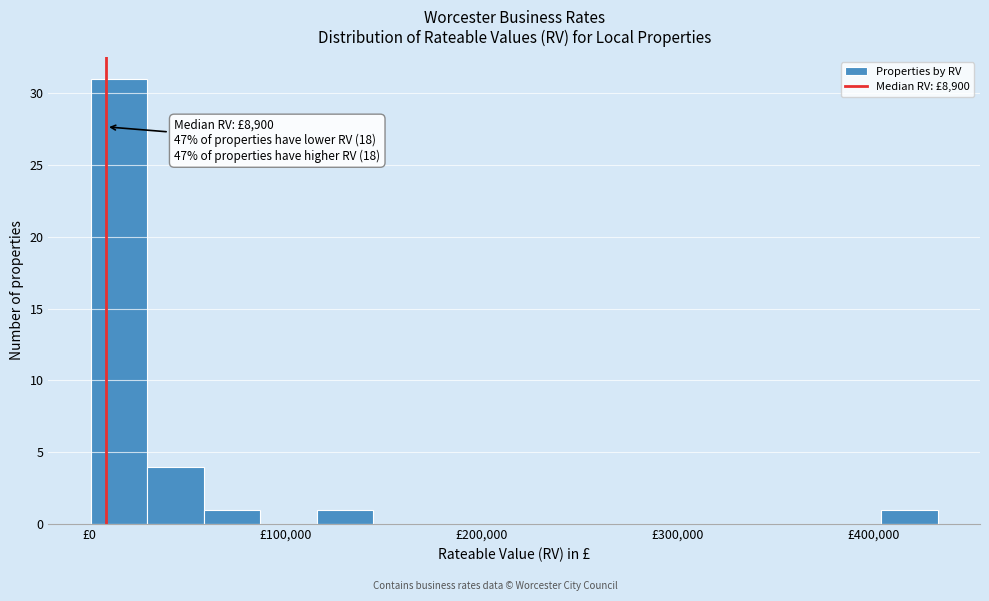

Around what value on the x-axis is the tallest bar? Give the approximate position of its centre, as read against the axis.

20000